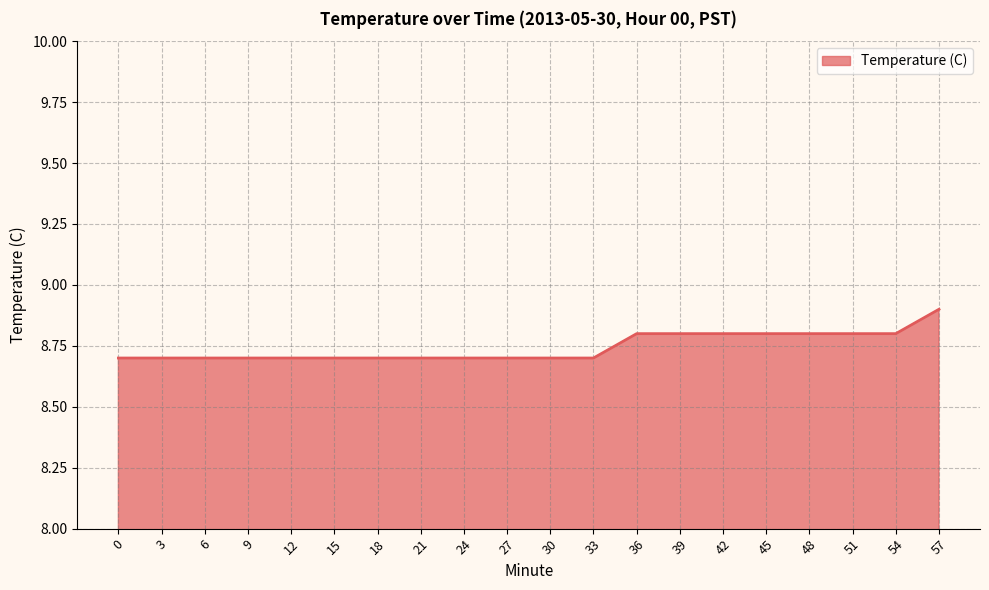

Which label corresponds to the largest value in the chart?

57